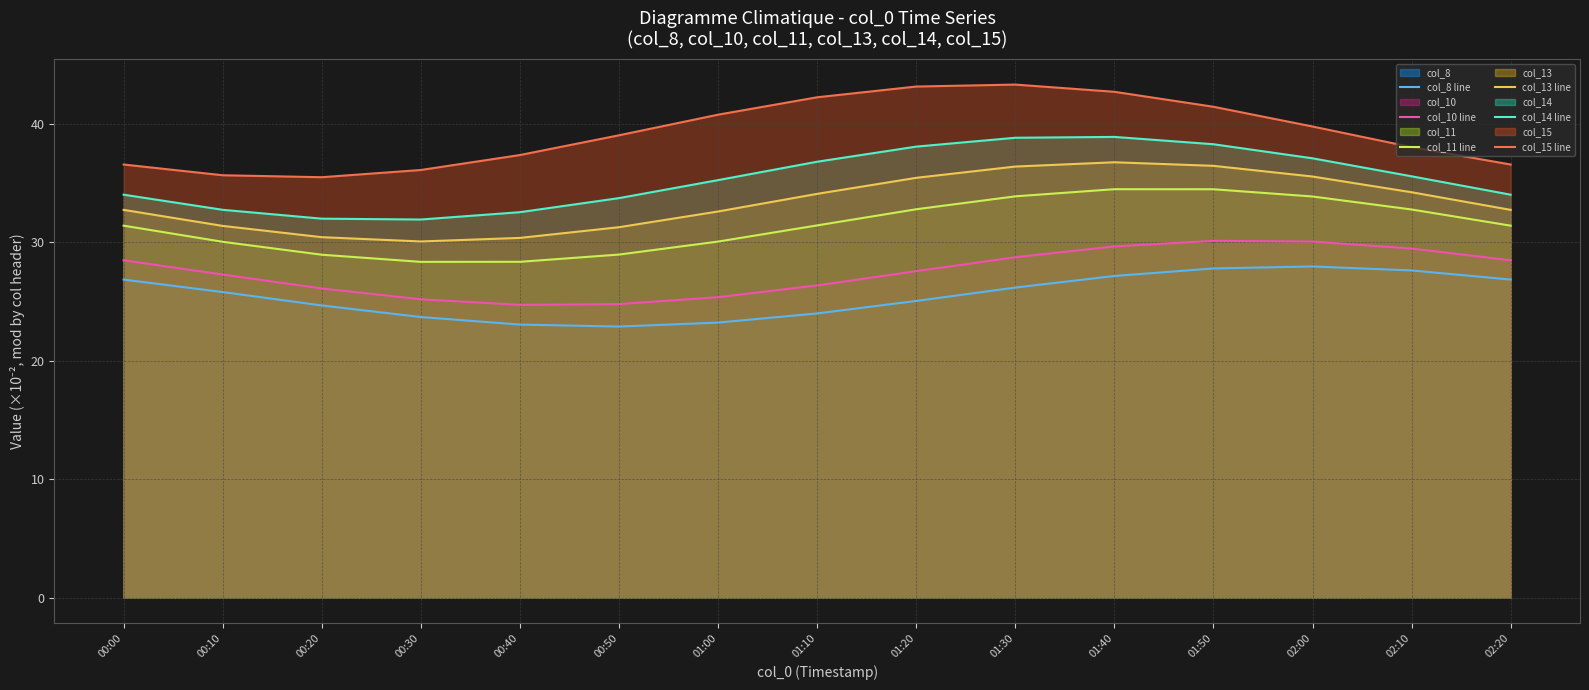

True or false: col_13 line and col_14 line cross at least once.

False